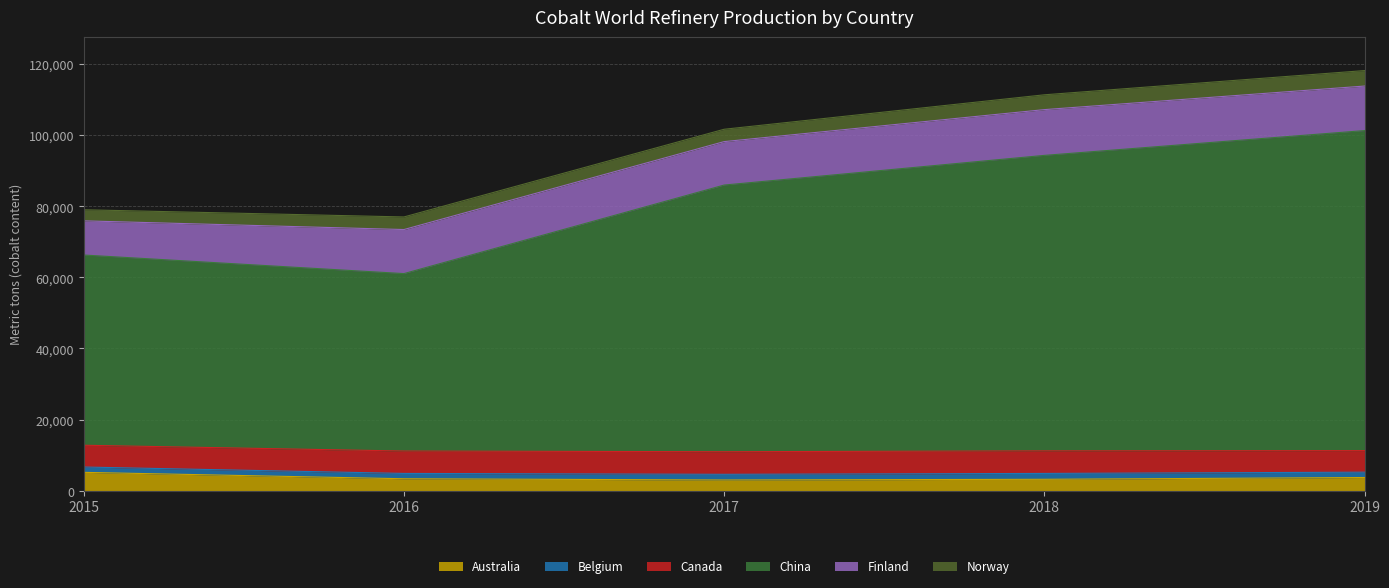

Which series has the largest total across all categories?

China